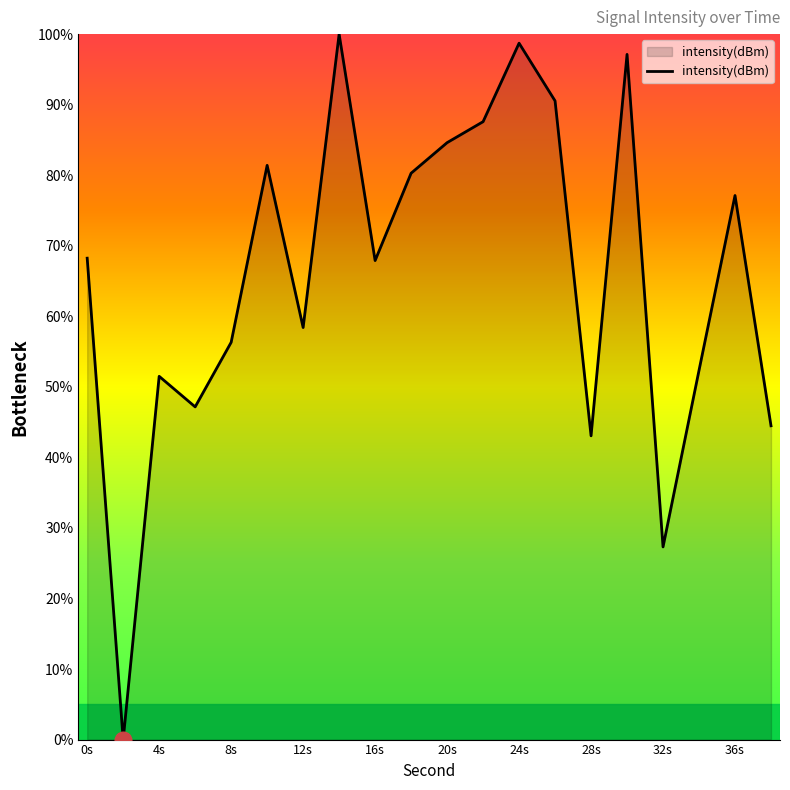

What is the difference between the maximum and minimum values?

100.0